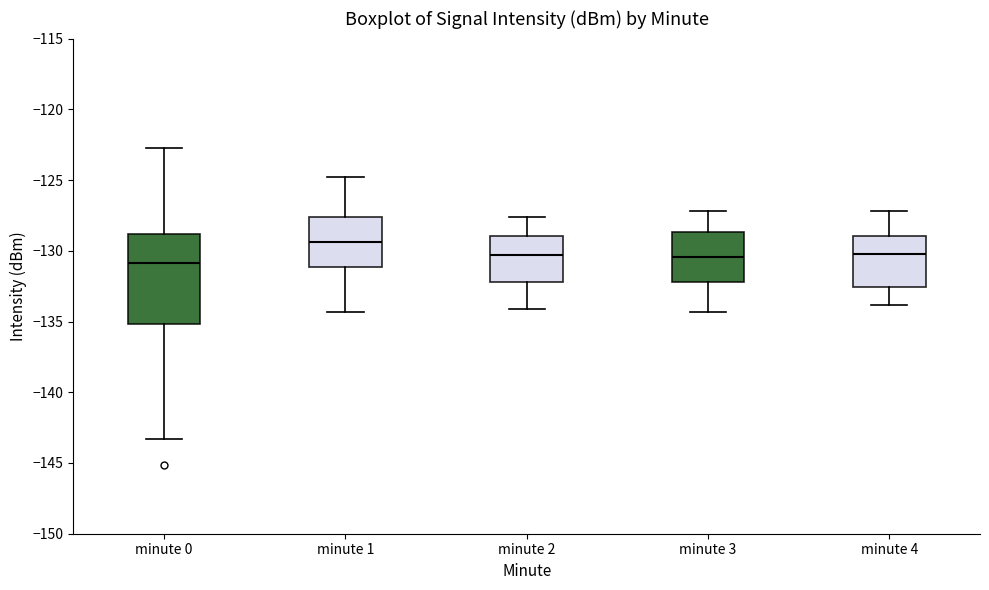

Reading left to right, transcribe this box plot: for each box, give where its median line is, the range the box spans, and where its two whiskers end, as read against the y-axis. The values are not printed on the chart, so give them approximately, as read against the axis.

minute 0: median -131.0, box -135.0 to -129.0, whiskers -143.5 to -122.5
minute 1: median -129.5, box -131.0 to -127.5, whiskers -134.5 to -125.0
minute 2: median -130.5, box -132.0 to -129.0, whiskers -134.0 to -127.5
minute 3: median -130.5, box -132.0 to -128.5, whiskers -134.5 to -127.0
minute 4: median -130.0, box -132.5 to -129.0, whiskers -134.0 to -127.0